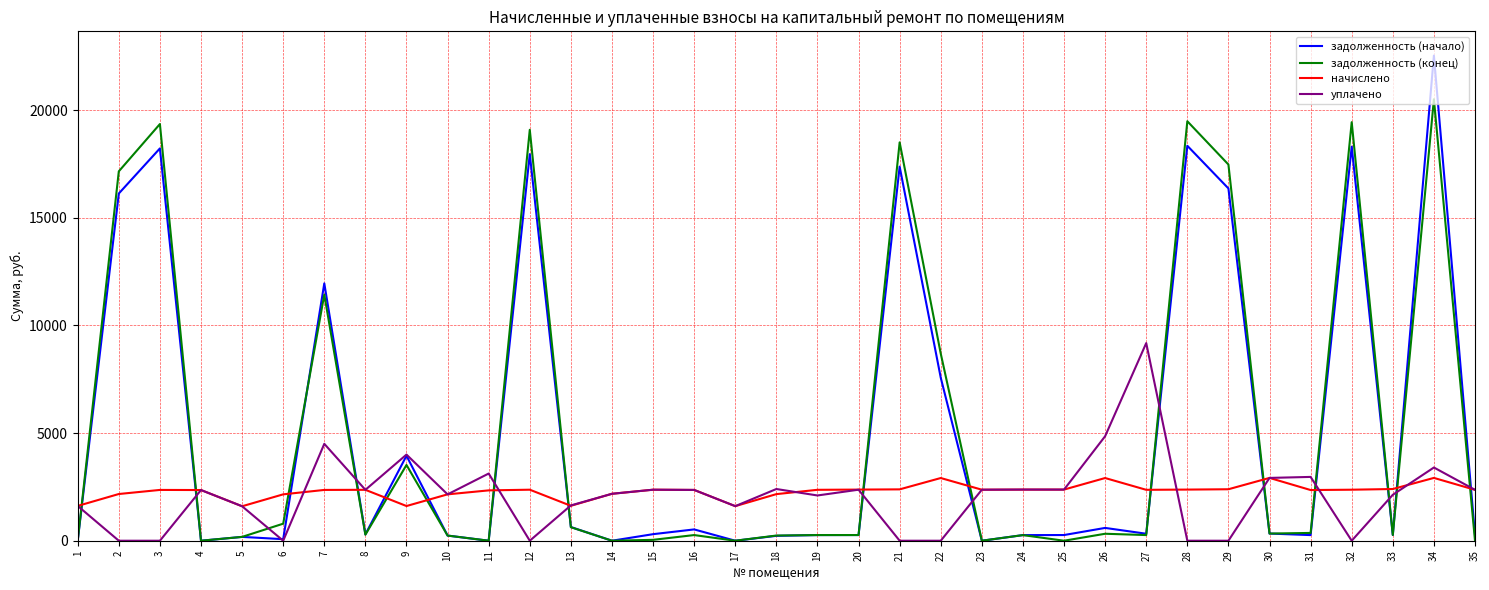

Which series ends up on top after the final intersection of задолженность (начало) and уплачено?

уплачено